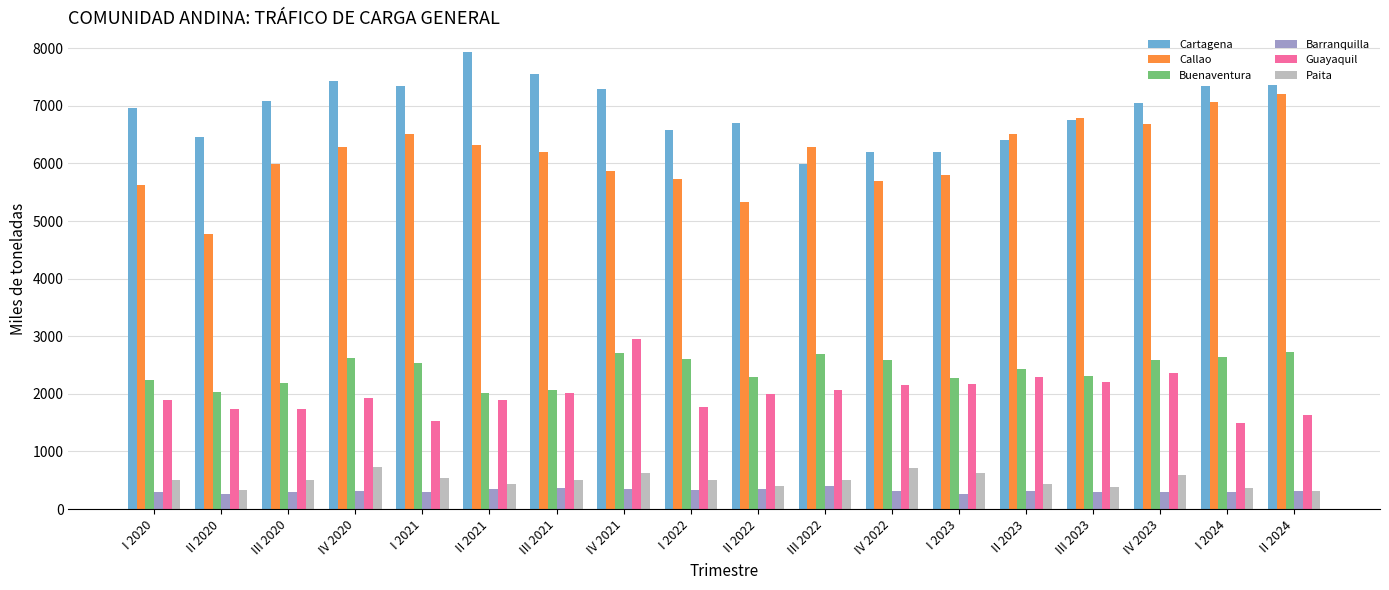

Which series has the largest total across all categories?

Cartagena